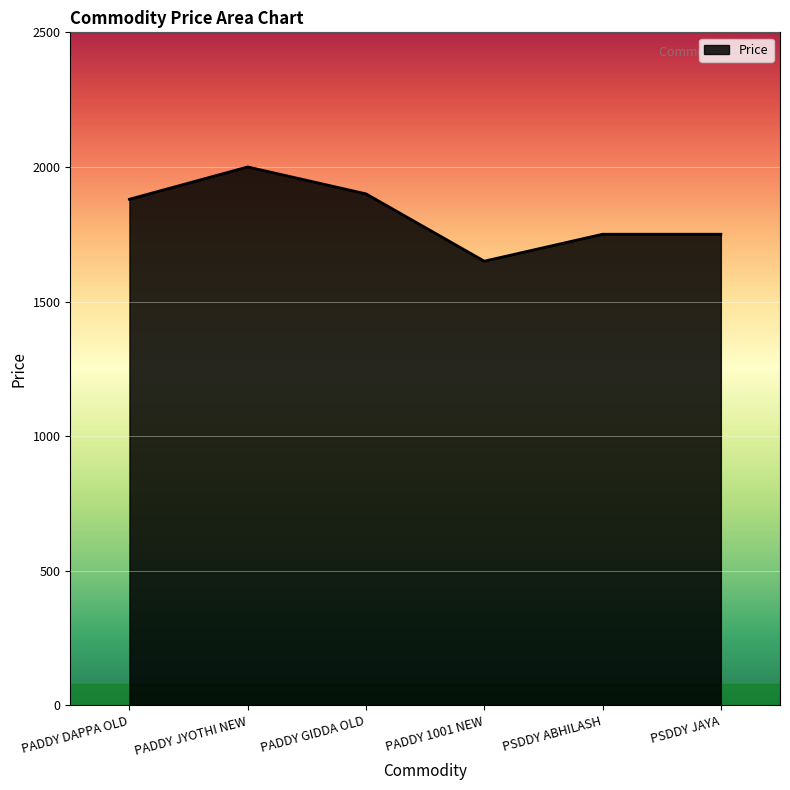

What value does the data have at PADDY GIDDA OLD, to the nearest 10?

1900